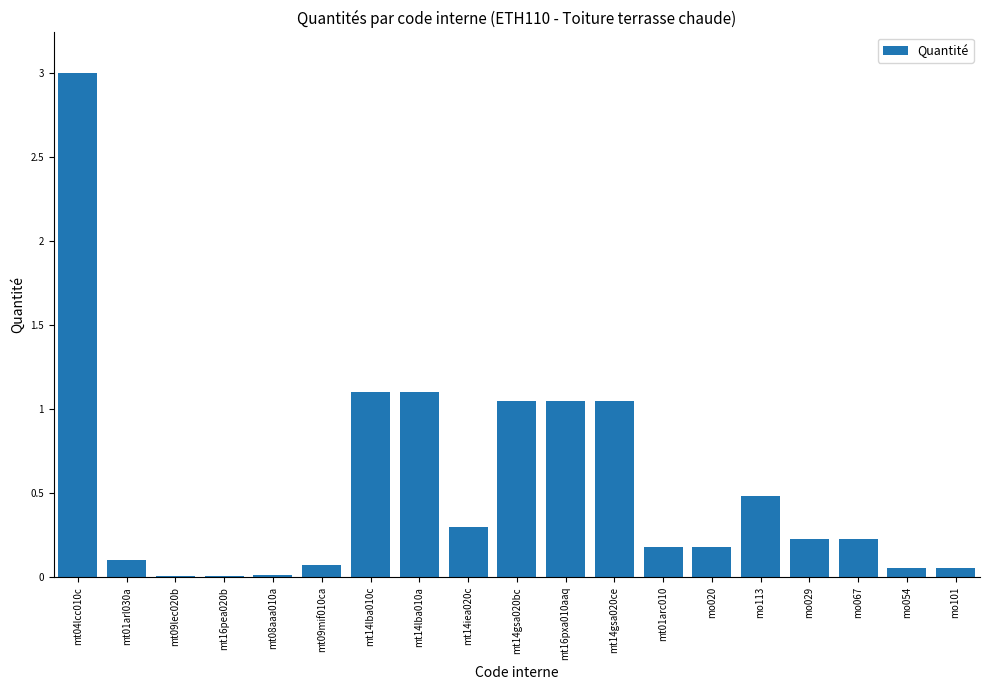

True or false: the data shows 1.1 at mt16pxa010aaq.

True